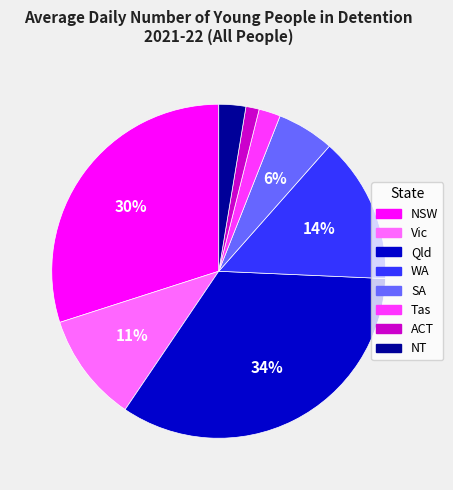

Is it true that WA is 14% of the pie?

True